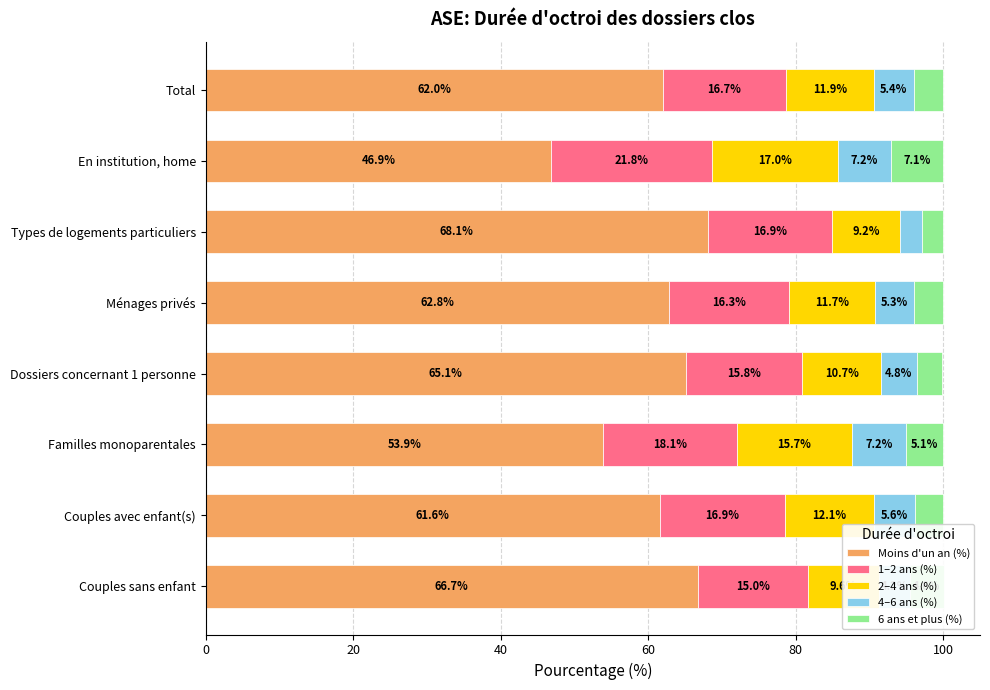

At which category is the sum across all series the highest?

Couples sans enfant